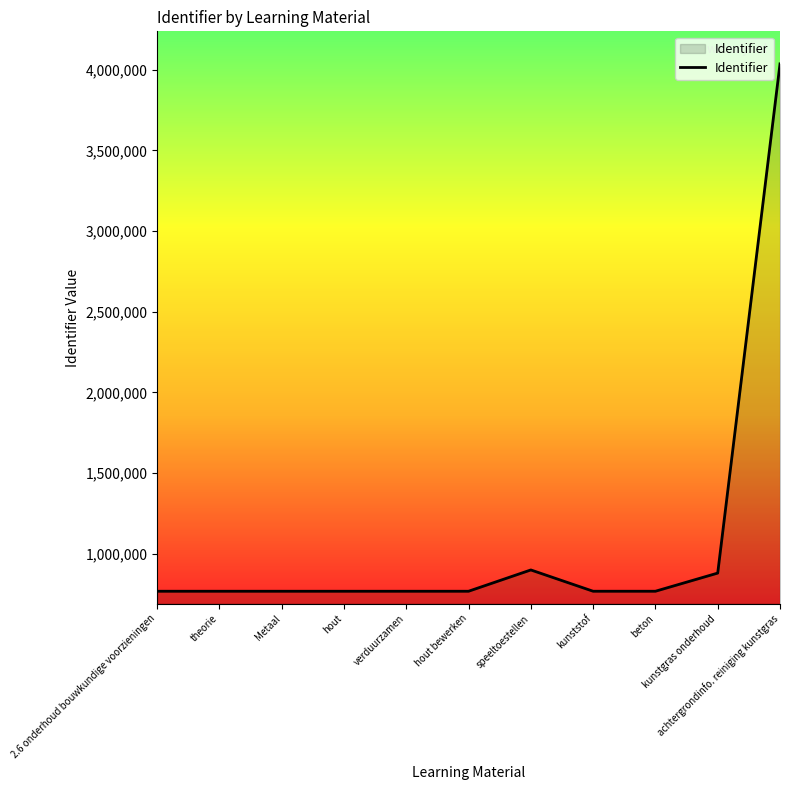

What is the greatest value displayed?

4036209